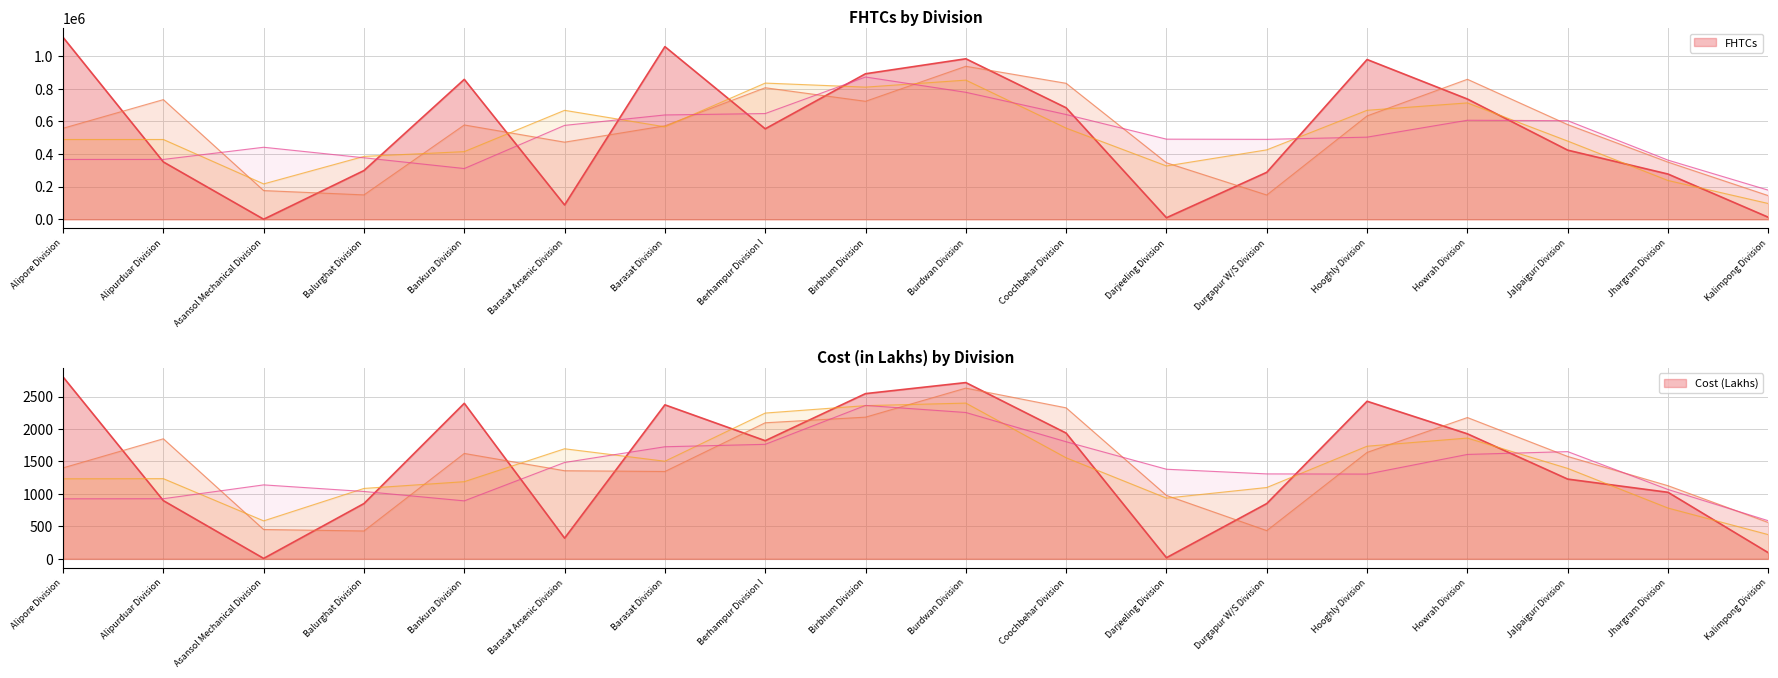

Rank the series by their average value, from lowest to highest.

Cost, FHTCs